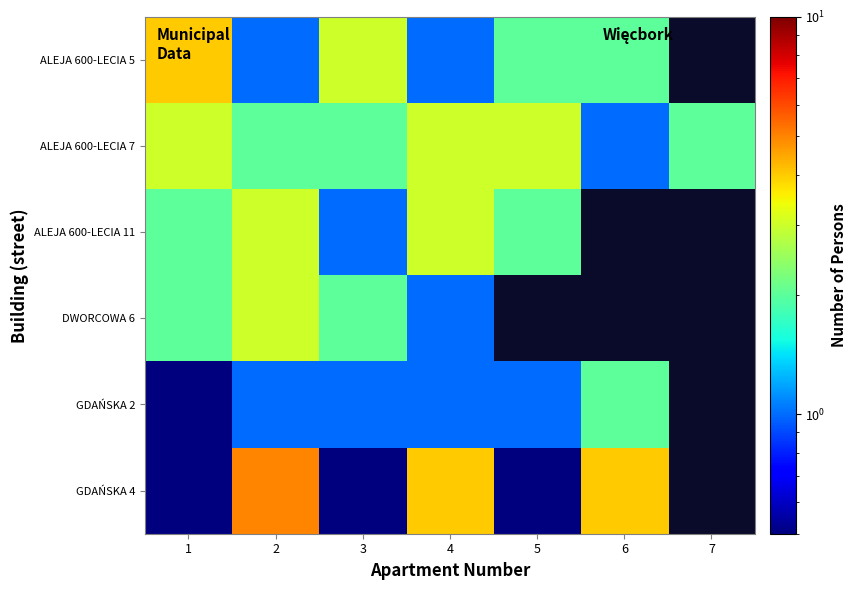

How many data points in ALEJA 600-LECIA 7 are above 2?

3